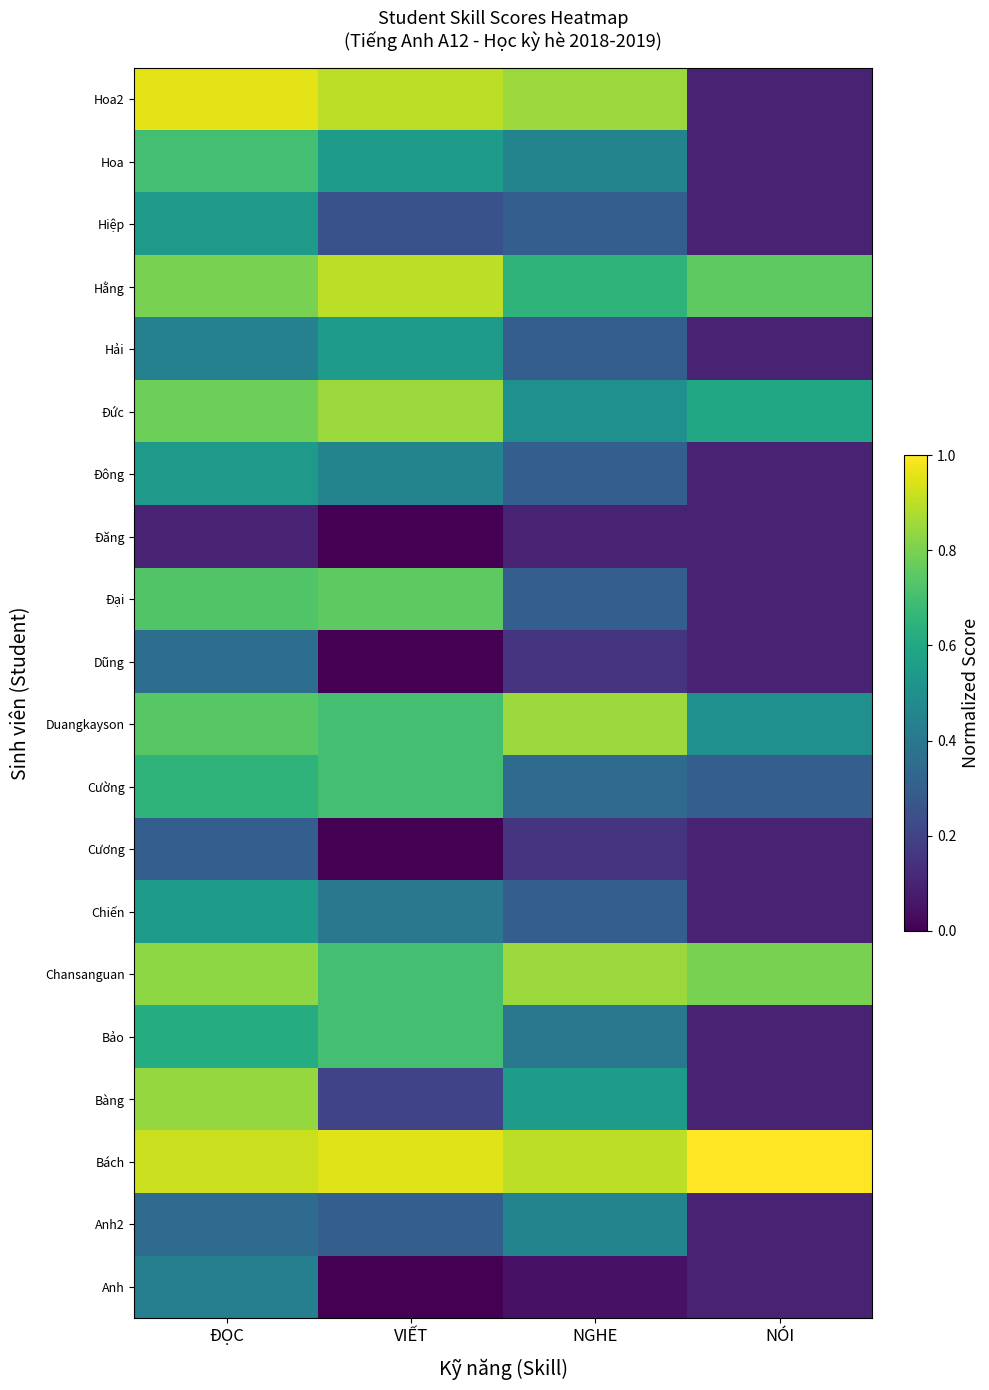

Reading left to right, transcribe all the data shown in this chart.

Anh: ĐỌC=0.4	VIẾT=0.0	NGHE=0.1	NÓI=0.1
Anh2: ĐỌC=0.3	VIẾT=0.3	NGHE=0.5	NÓI=0.1
Bách: ĐỌC=0.9	VIẾT=0.9	NGHE=0.9	NÓI=1.0
Bàng: ĐỌC=0.8	VIẾT=0.2	NGHE=0.6	NÓI=0.1
Bảo: ĐỌC=0.6	VIẾT=0.7	NGHE=0.4	NÓI=0.1
Chansanguan: ĐỌC=0.8	VIẾT=0.7	NGHE=0.8	NÓI=0.8
Chiến: ĐỌC=0.6	VIẾT=0.4	NGHE=0.3	NÓI=0.1
Cương: ĐỌC=0.3	VIẾT=0.0	NGHE=0.1	NÓI=0.1
Cường: ĐỌC=0.7	VIẾT=0.7	NGHE=0.3	NÓI=0.3
Duangkayson: ĐỌC=0.7	VIẾT=0.7	NGHE=0.8	NÓI=0.5
Dũng: ĐỌC=0.4	VIẾT=0.0	NGHE=0.1	NÓI=0.1
Đại: ĐỌC=0.7	VIẾT=0.8	NGHE=0.3	NÓI=0.1
Đăng: ĐỌC=0.1	VIẾT=0.0	NGHE=0.1	NÓI=0.1
Đông: ĐỌC=0.5	VIẾT=0.5	NGHE=0.3	NÓI=0.1
Đức: ĐỌC=0.8	VIẾT=0.8	NGHE=0.5	NÓI=0.6
Hải: ĐỌC=0.4	VIẾT=0.6	NGHE=0.3	NÓI=0.1
Hằng: ĐỌC=0.8	VIẾT=0.9	NGHE=0.7	NÓI=0.8
Hiệp: ĐỌC=0.5	VIẾT=0.2	NGHE=0.3	NÓI=0.1
Hoa: ĐỌC=0.7	VIẾT=0.6	NGHE=0.5	NÓI=0.1
Hoa2: ĐỌC=1.0	VIẾT=0.9	NGHE=0.8	NÓI=0.1